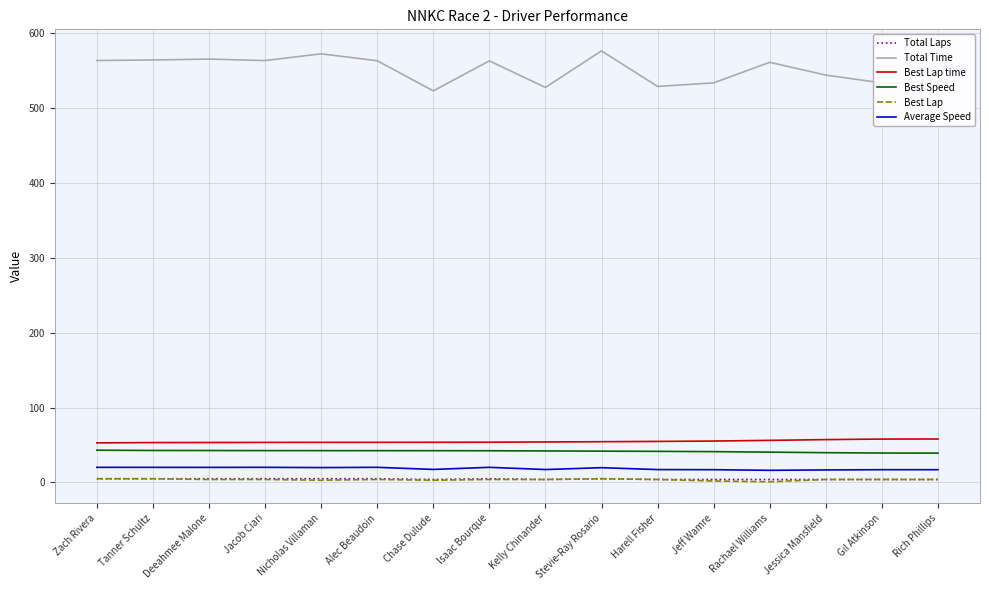

What is the lowest value of the Total Time series?

522.9